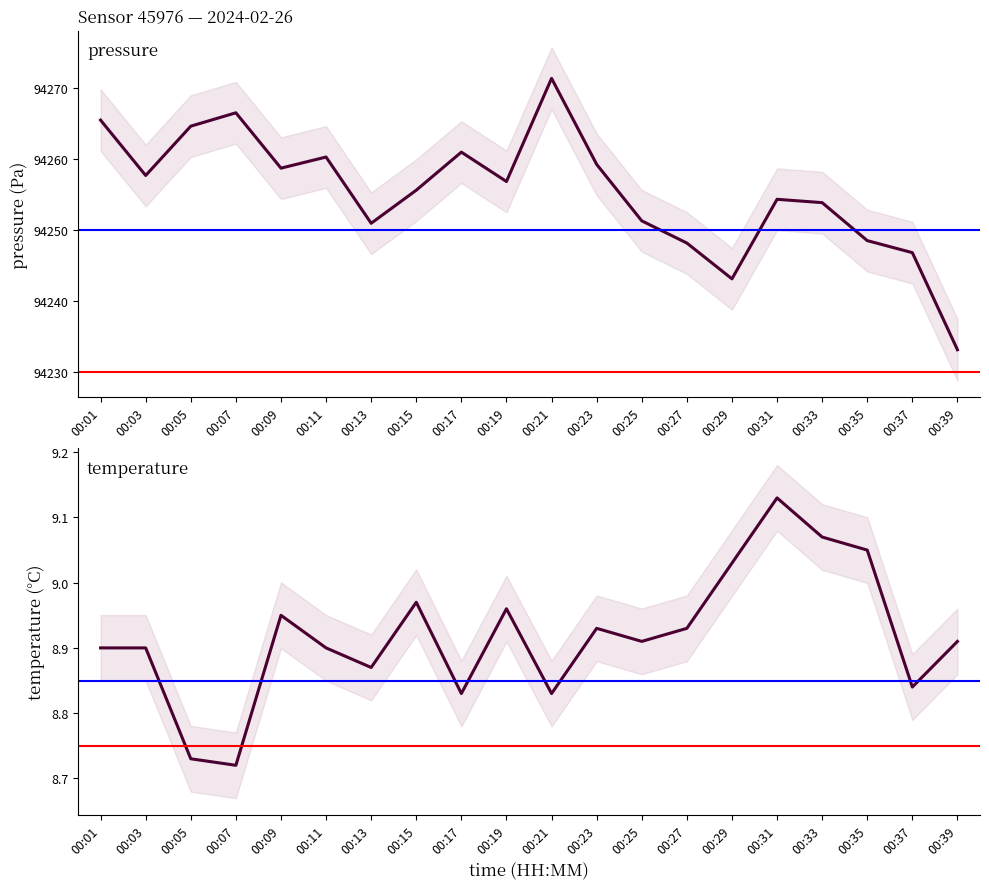

True or false: temperature and pressure cross at least once.

False